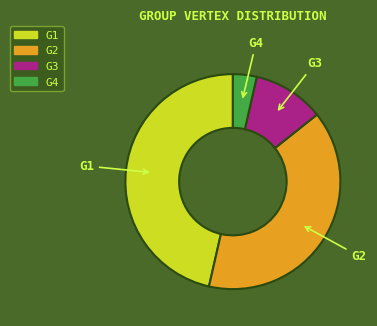

Which slice is the largest?

G1